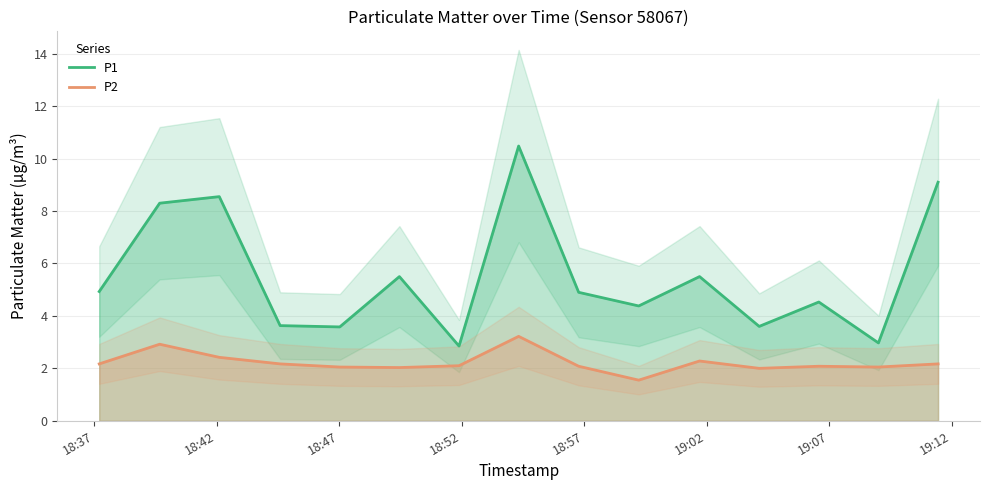

Rank the series by their average value, from highest to lowest.

P1, P2